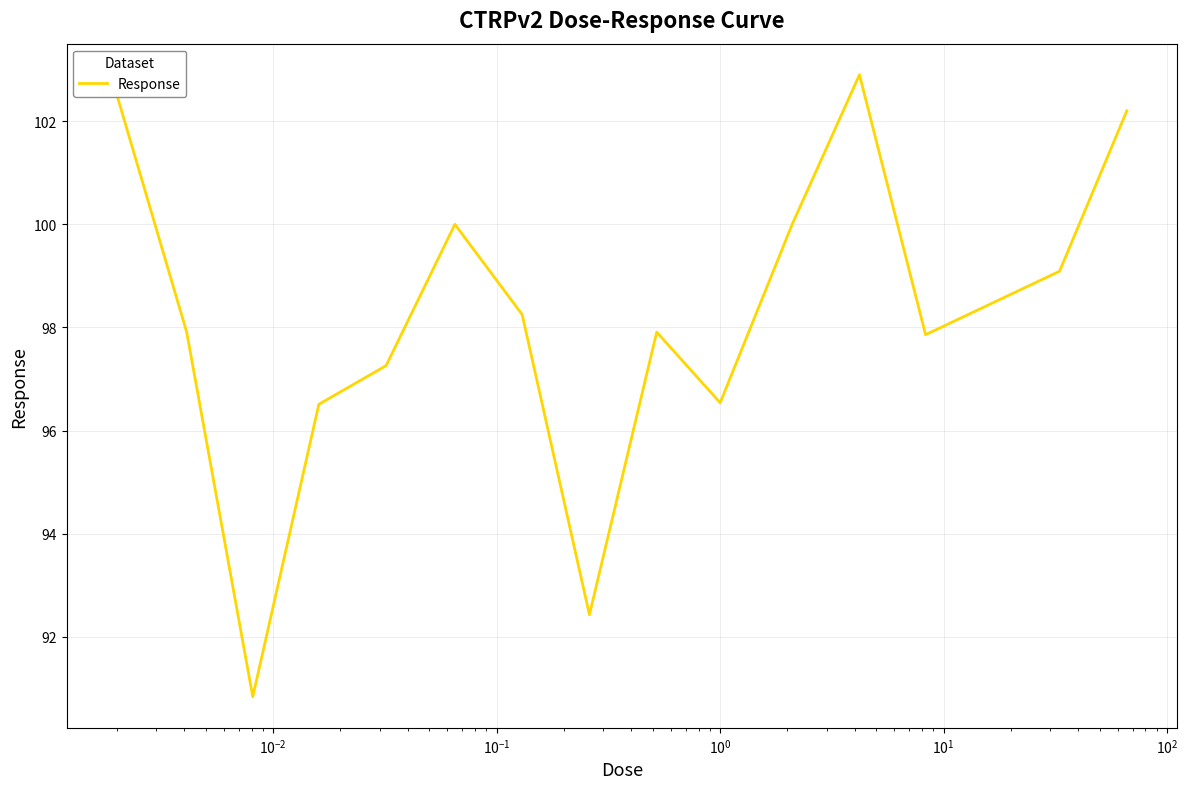

What is the smallest value displayed?

90.8